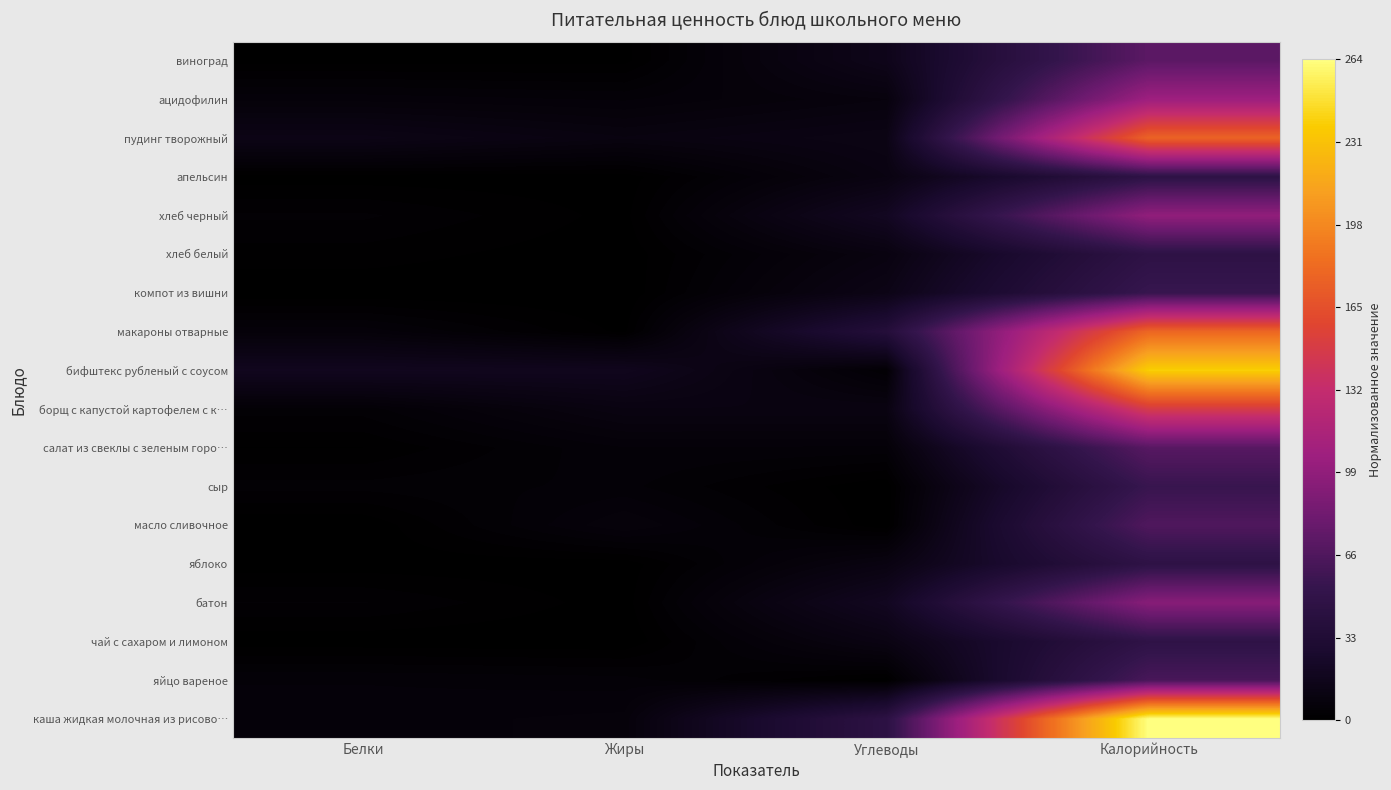

At which category is the sum across all series the highest?

Калорийность